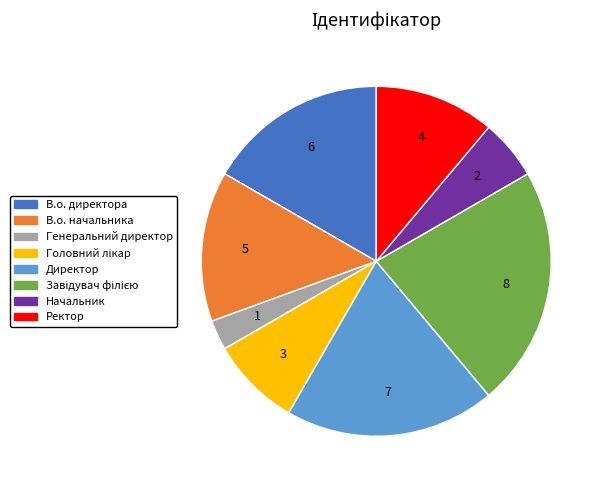

Do В.о. начальника and Генеральний директор together represent more than half of the pie?

No